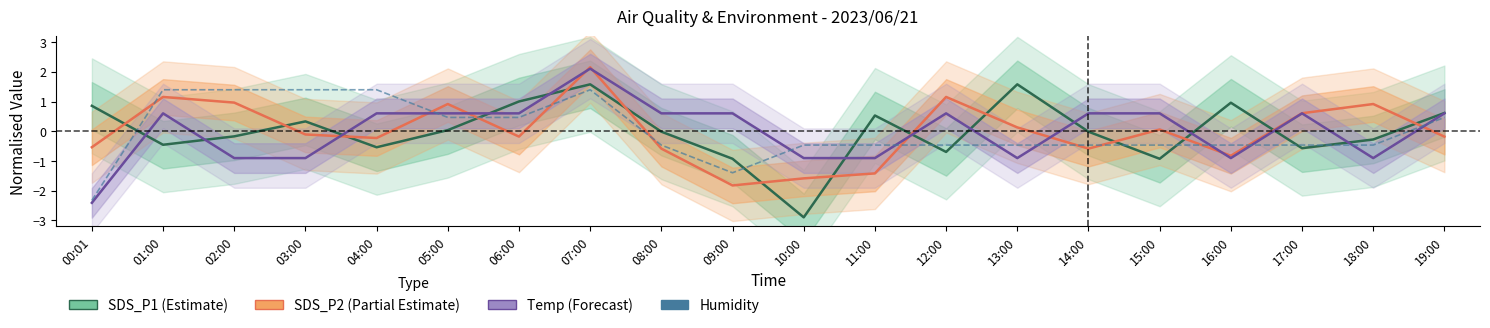

In Temp, how many points are lower than both neighbors (excluding endpoints)?

3